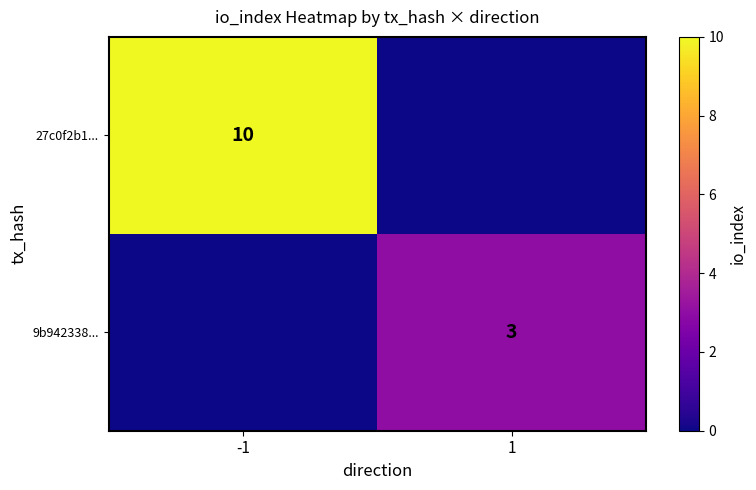

What is the difference between the highest and lowest values at 1?

3